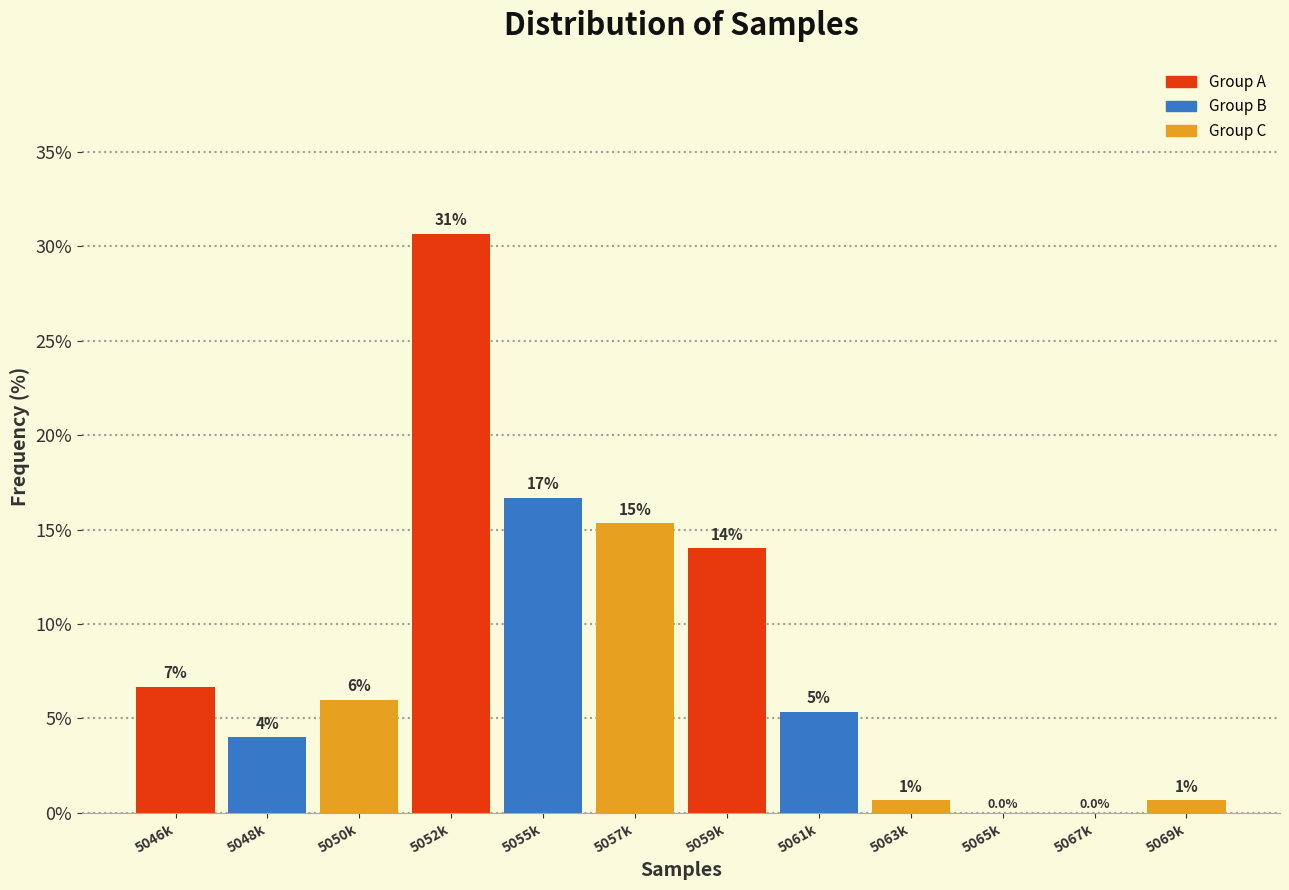

Are the bars horizontal?

No